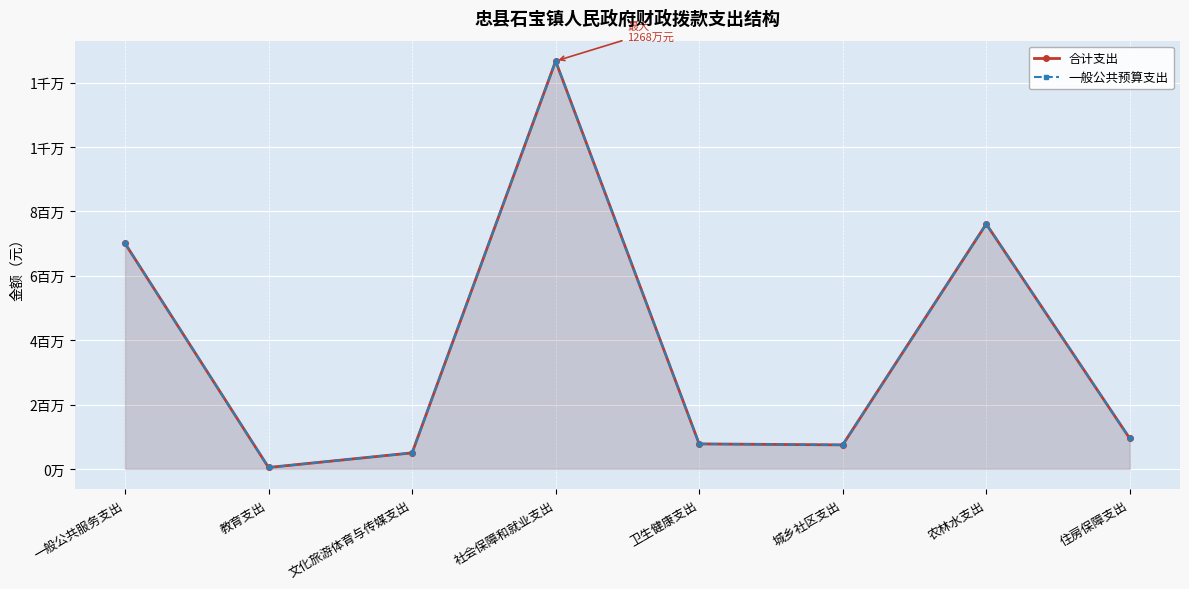

Which series has the widest spread of values?

合计支出